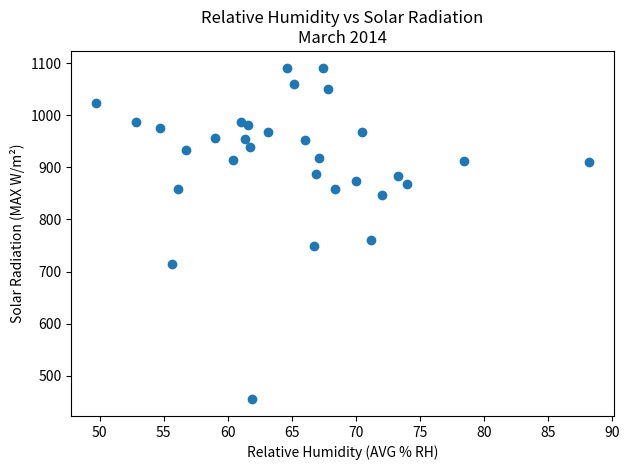

What Y value in the scatter plot is closest to 773?

760.9